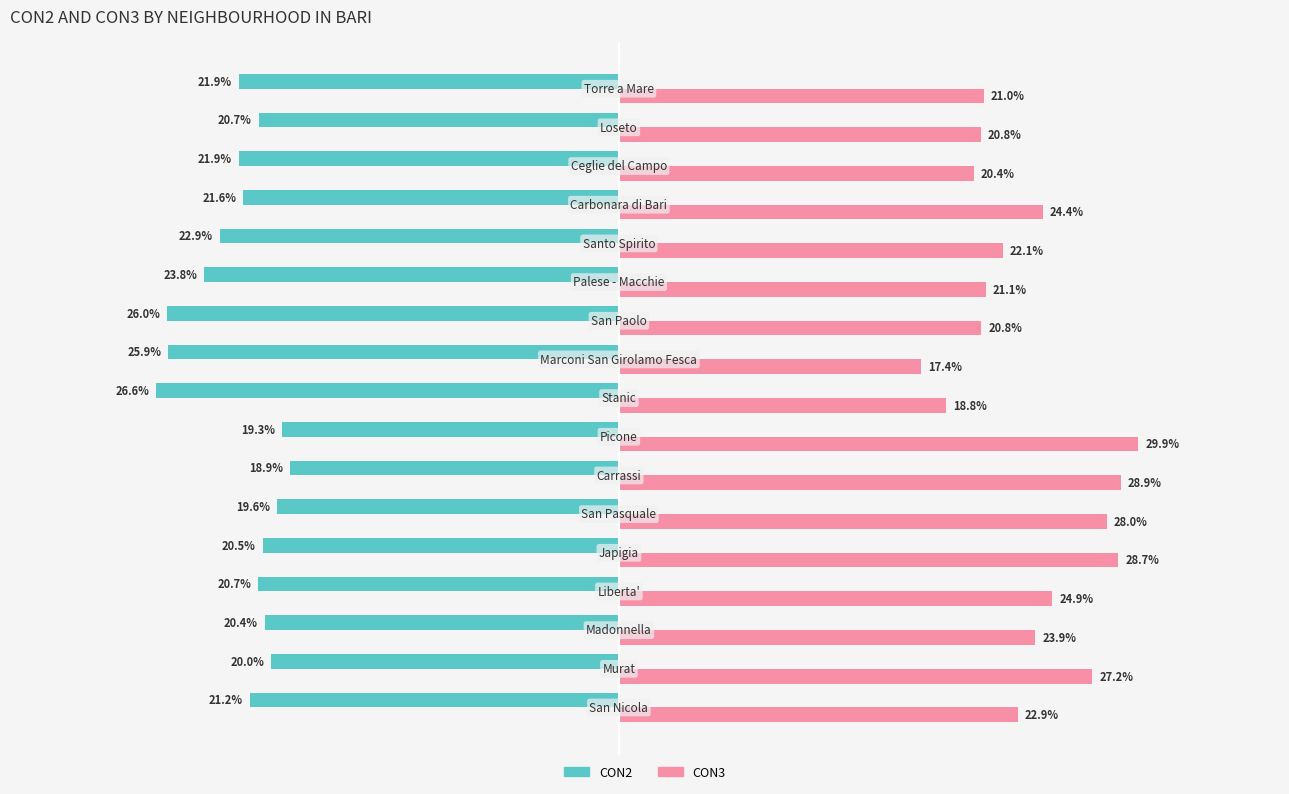

Which series has the largest range (max minus min)?

CON3